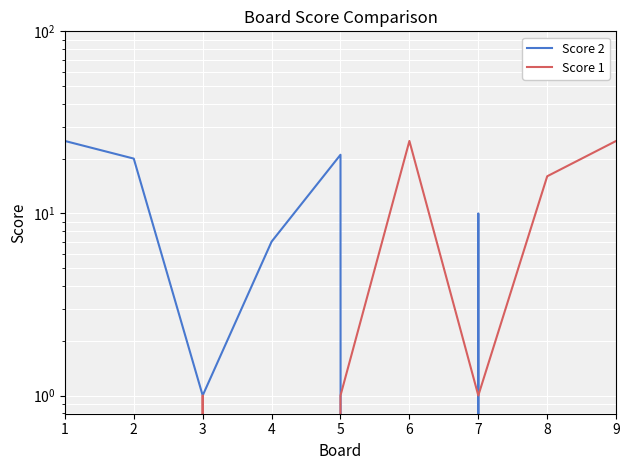

How many lines are shown in the chart?

2